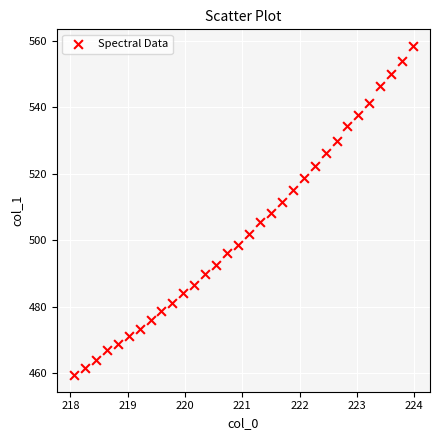

What is the range of Y values (max minus min)?

99.0